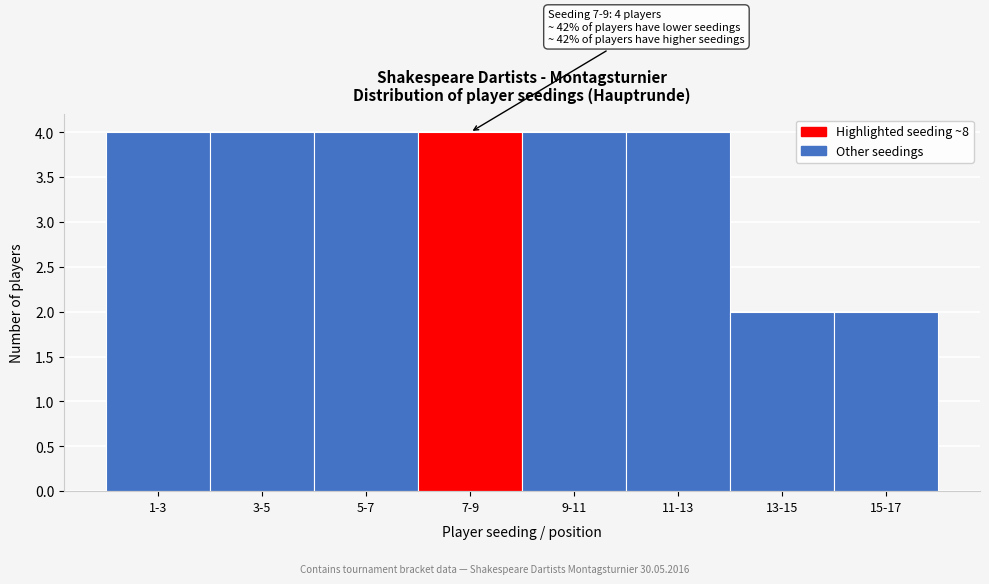

Reading right to left, transcribe all the data shown in this chart.

15-17=2	13-15=2	11-13=4	9-11=4	7-9=4	5-7=4	3-5=4	1-3=4